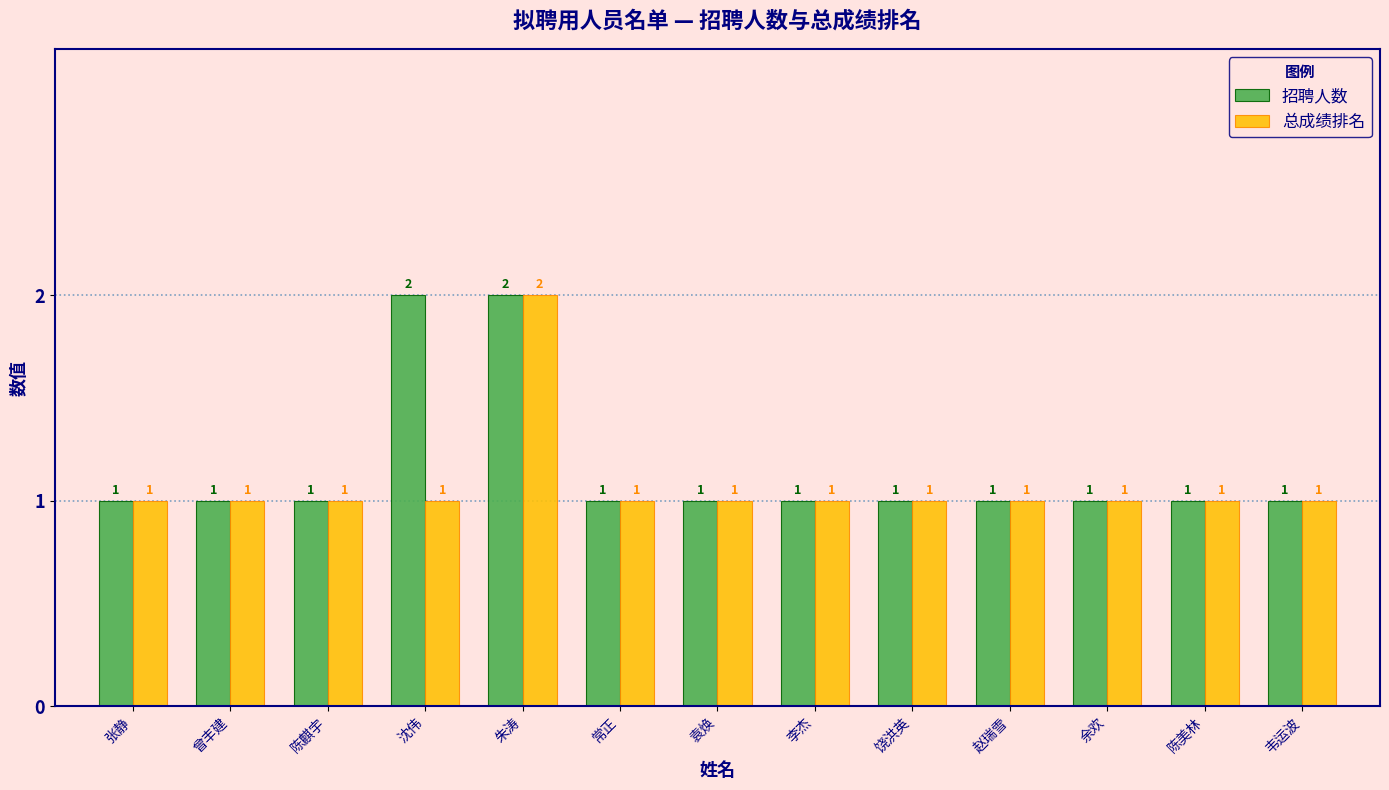

The 总成绩排名 series shows 1 at 韦运波. True or false?

True